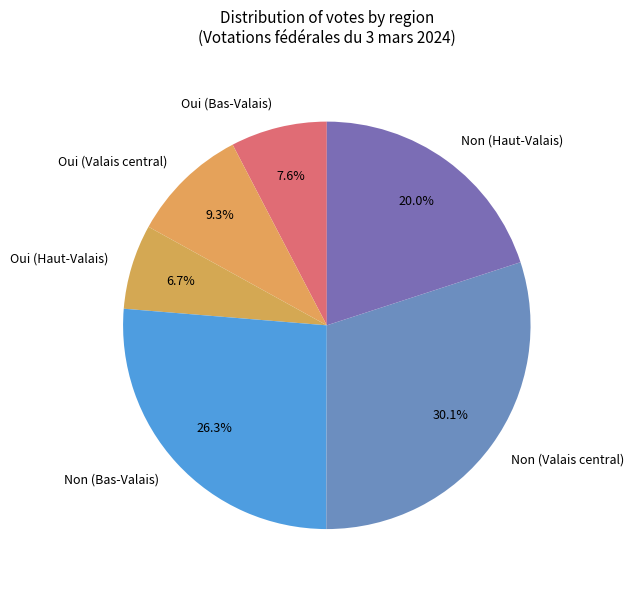

How many slices are in this pie chart?

6